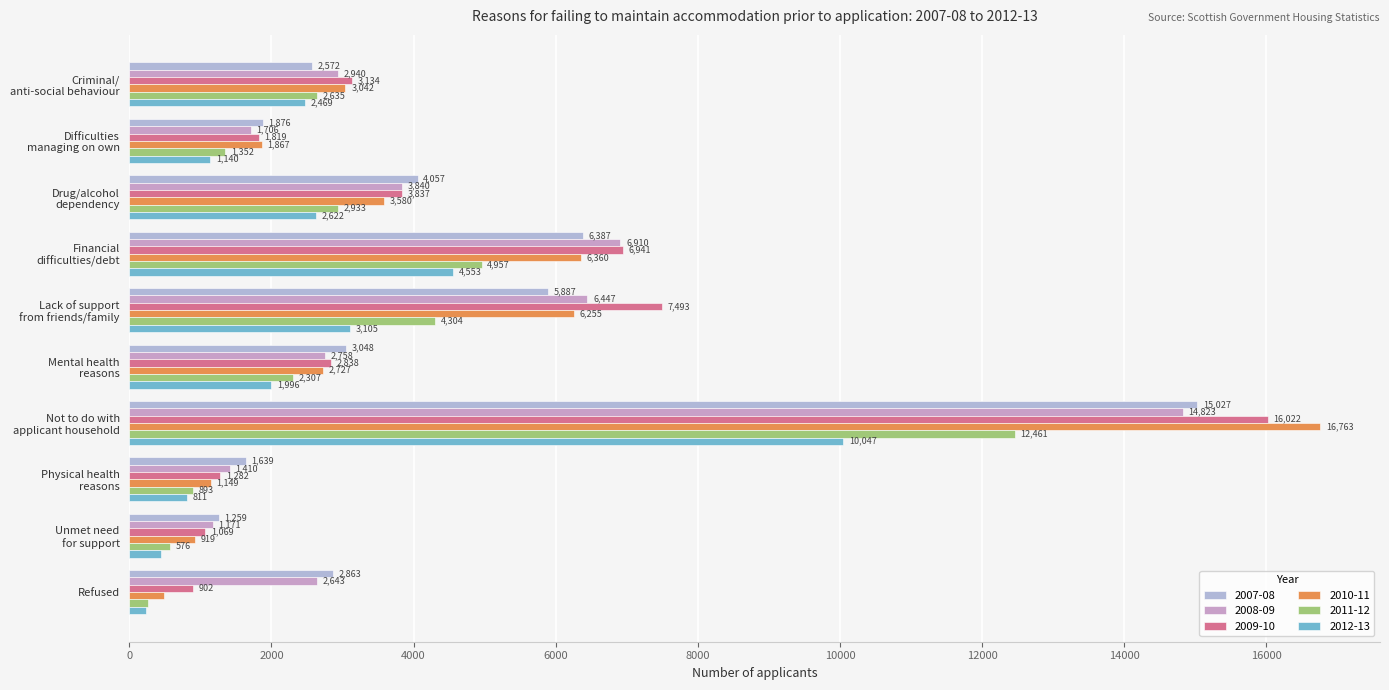

What is the sum of the 2012-13 values at Physical health
reasons and Unmet need
for support?

1253